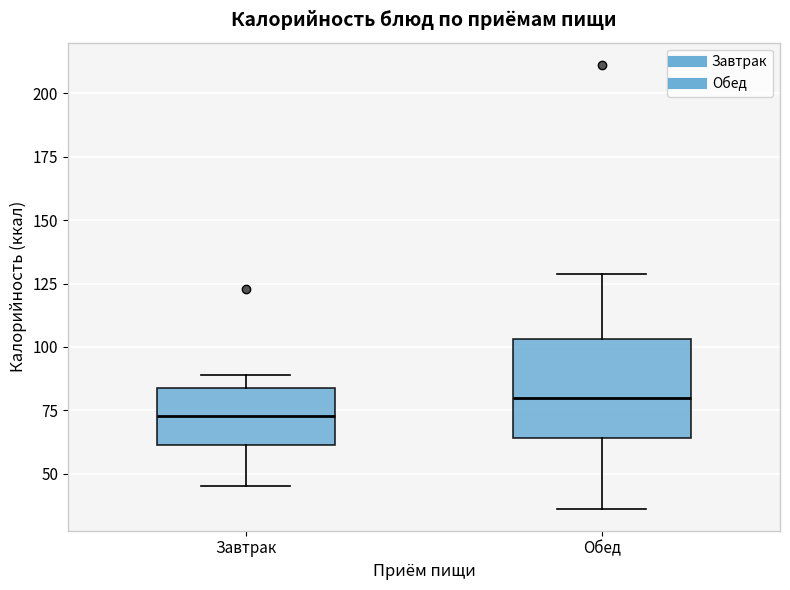

Comparing the boxes themselves (not the whiskers), which one is the tallest?

Обед